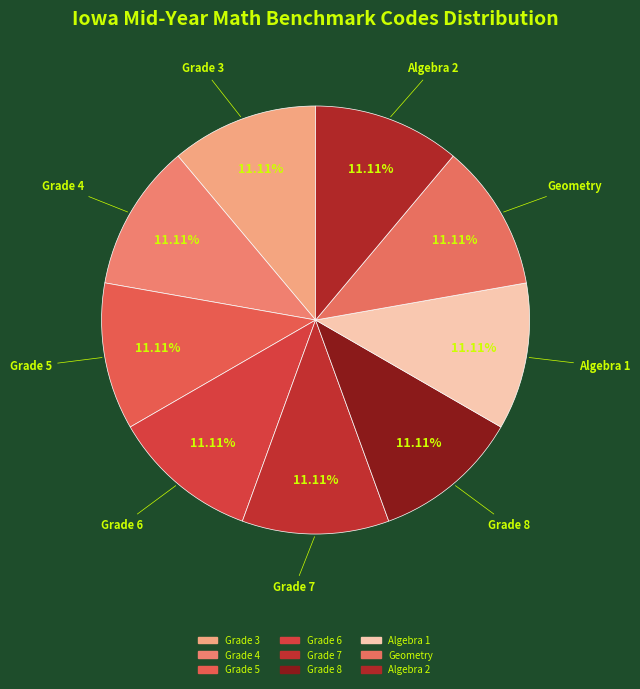

Rank the categories by value from lowest to highest.

Grade 5, Algebra 2, Grade 6, Algebra 1, Grade 3, Grade 4, Geometry, Grade 7, Grade 8